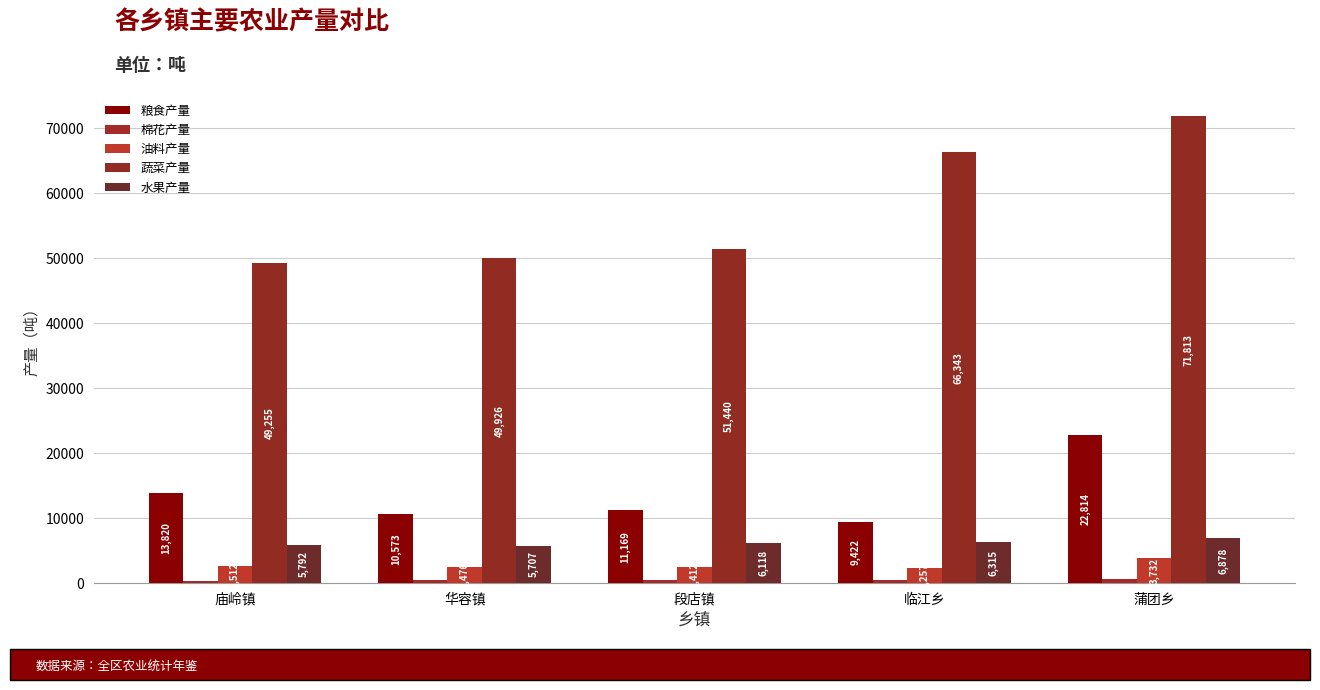

How many distinct data groups are displayed?

5